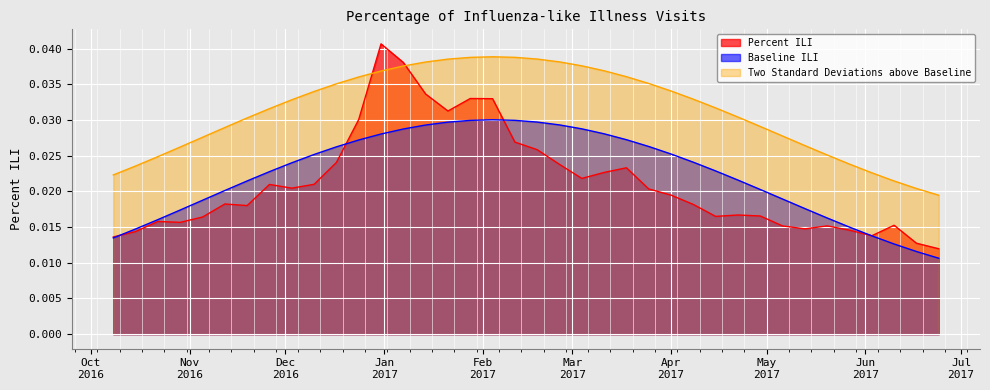

Count the number of categories in the chart.

38